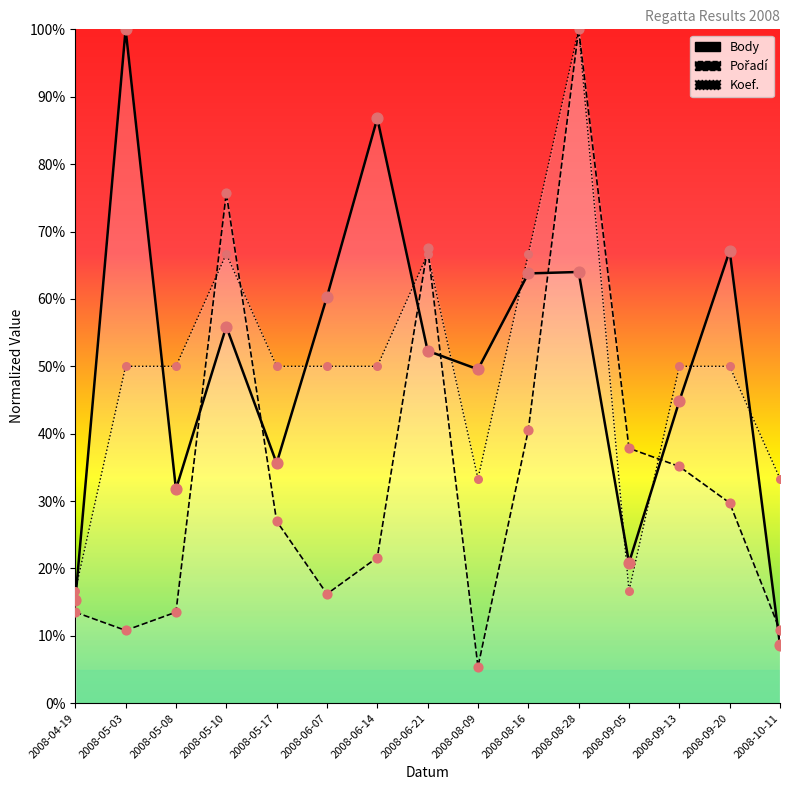

Which series has the largest total across all categories?

Body